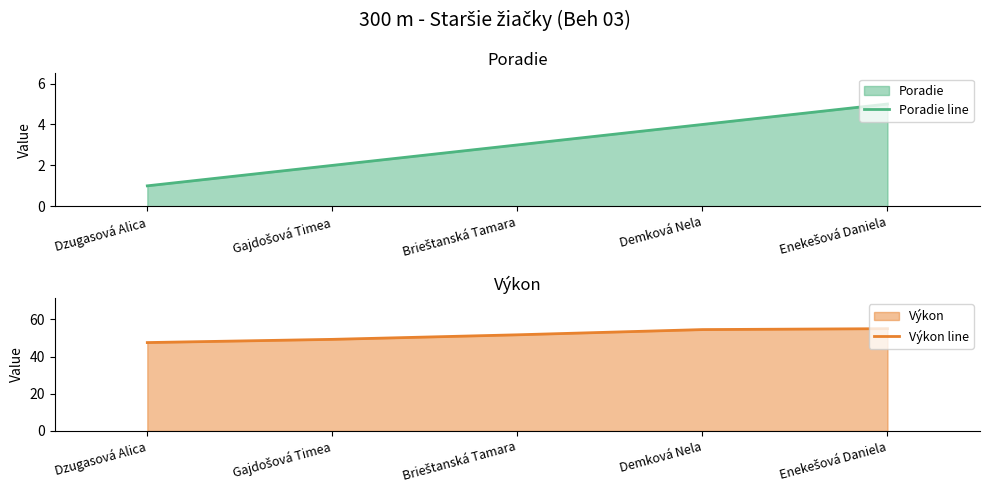

Reading left to right, list all the values displayed in this chart.

Poradie line: Dzugasová Alica=1.0	Gajdošová Timea=2.0	Brieštanská Tamara=3.0	Demková Nela=4.0	Enekešová Daniela=5.0
Výkon line: Dzugasová Alica=47.6	Gajdošová Timea=49.3	Brieštanská Tamara=51.7	Demková Nela=54.5	Enekešová Daniela=55.0